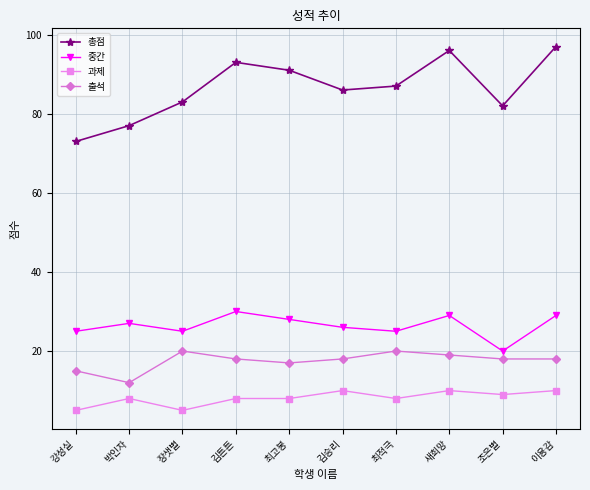

At how many categories does at least one series exceed 79?

8